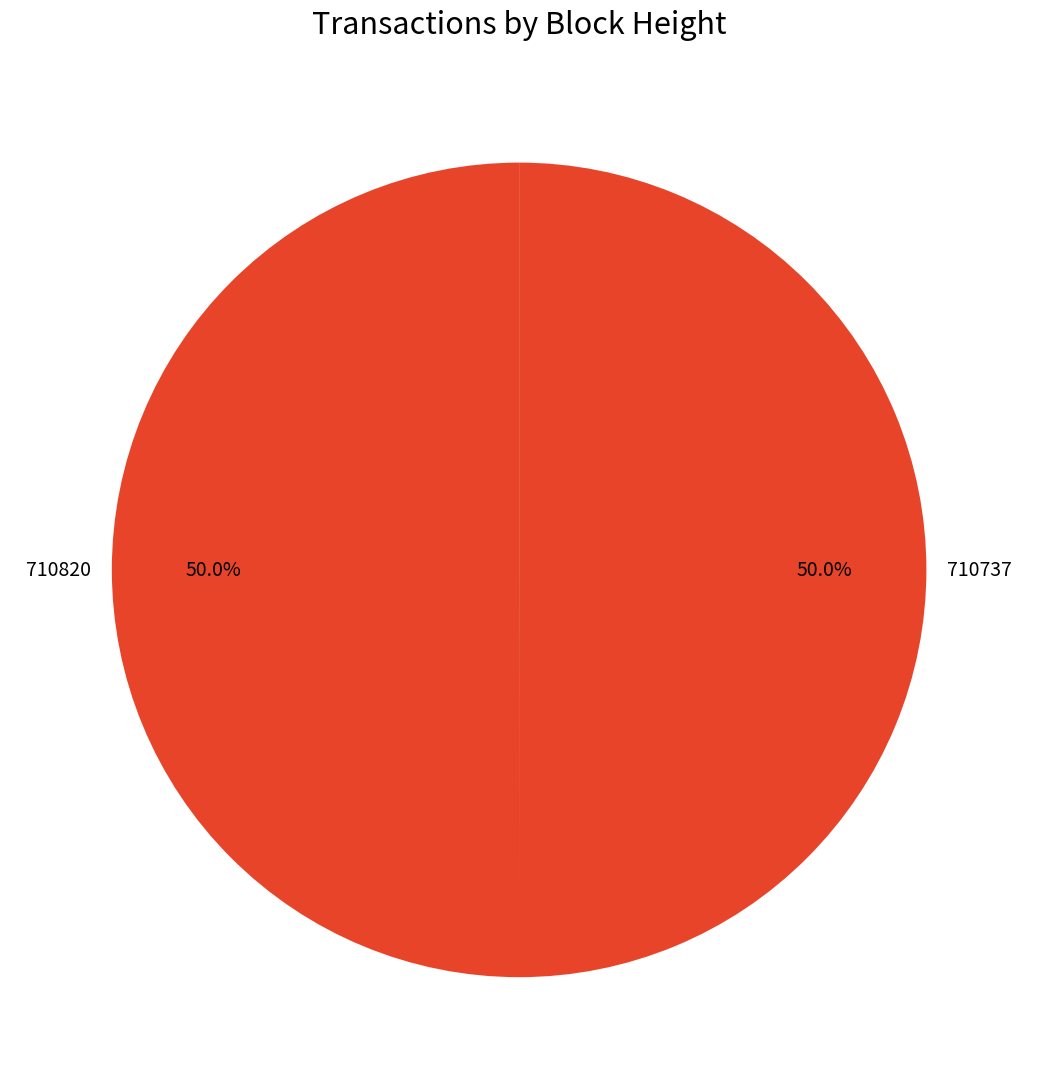

Do 710820 and 710737 together represent more than half of the pie?

Yes